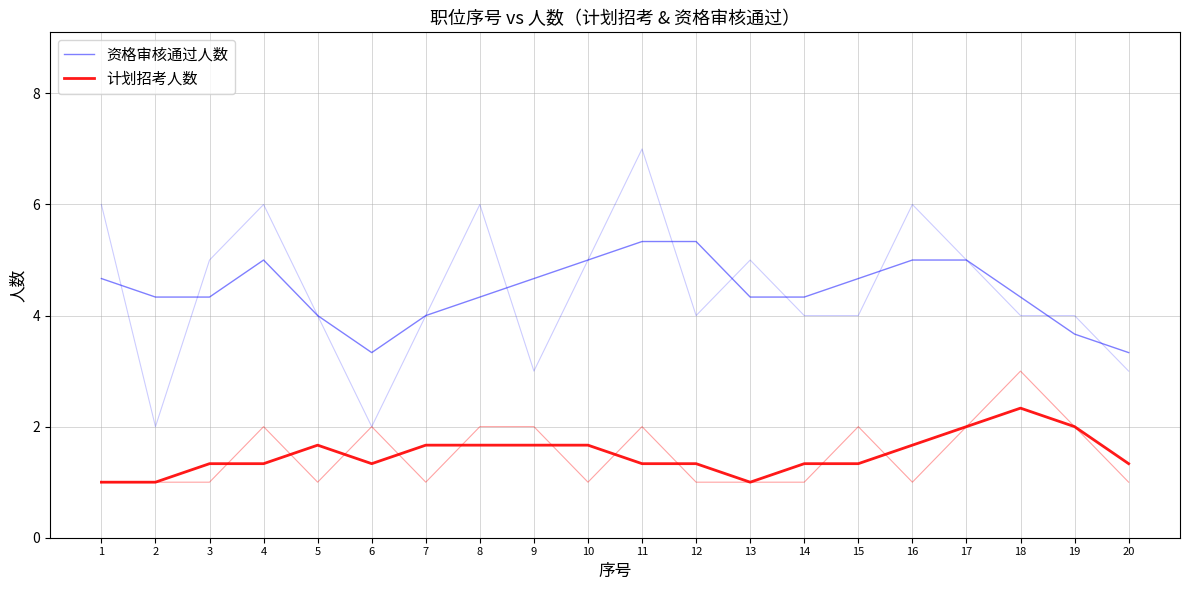

How many values in the 计划招考人数 series exceed 1?

17